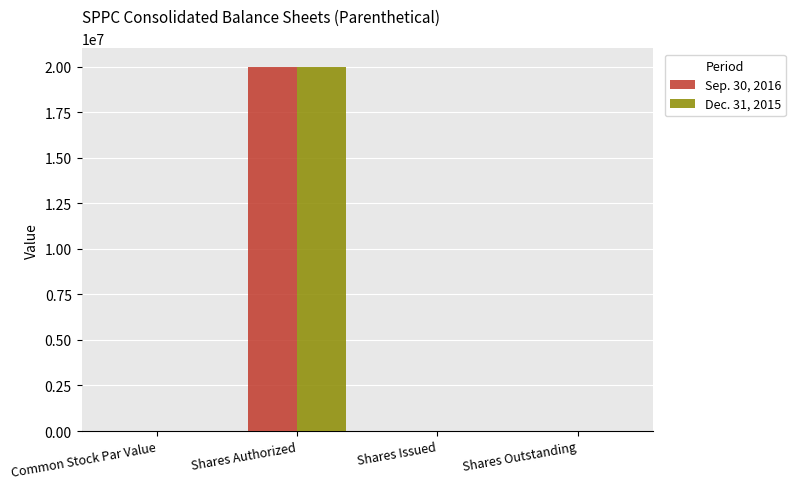

Is the value of Sep. 30, 2016 at Shares Issued greater than the value of Dec. 31, 2015 at Shares Authorized?

No